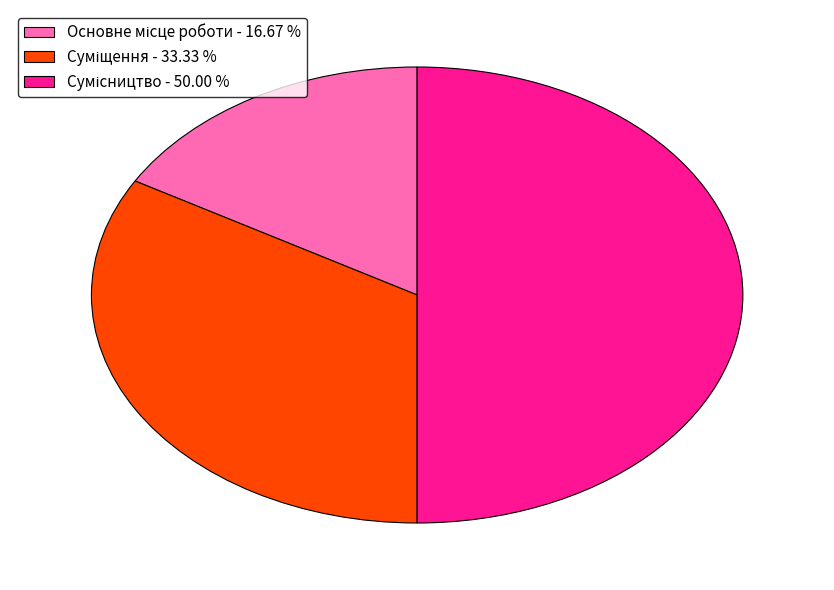

How many slices are in this pie chart?

3